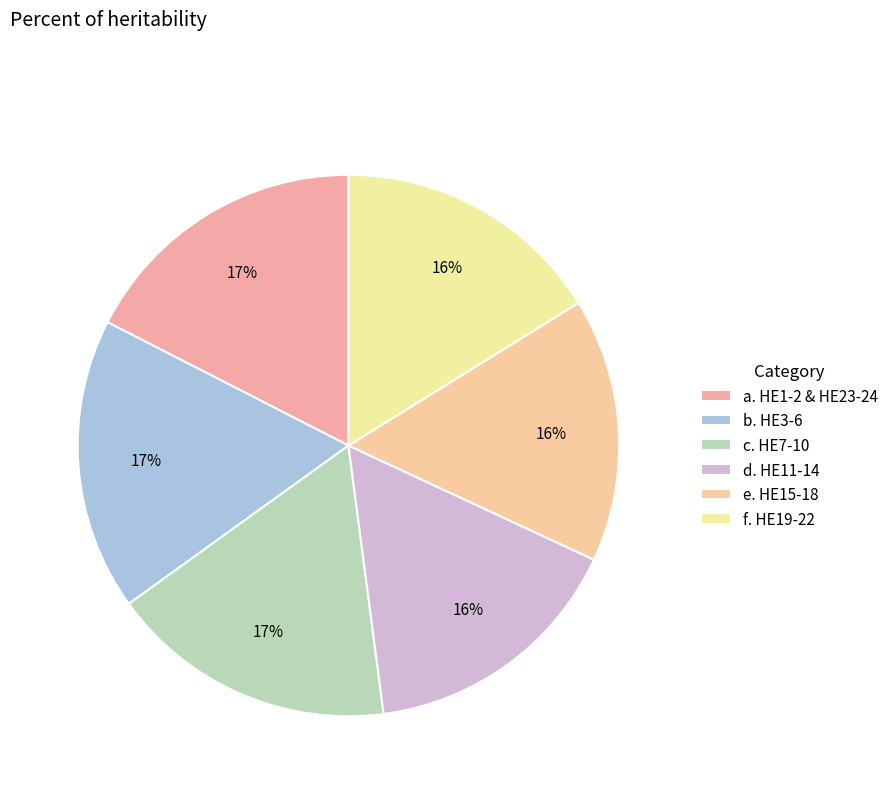

How many segments does this pie chart have?

6